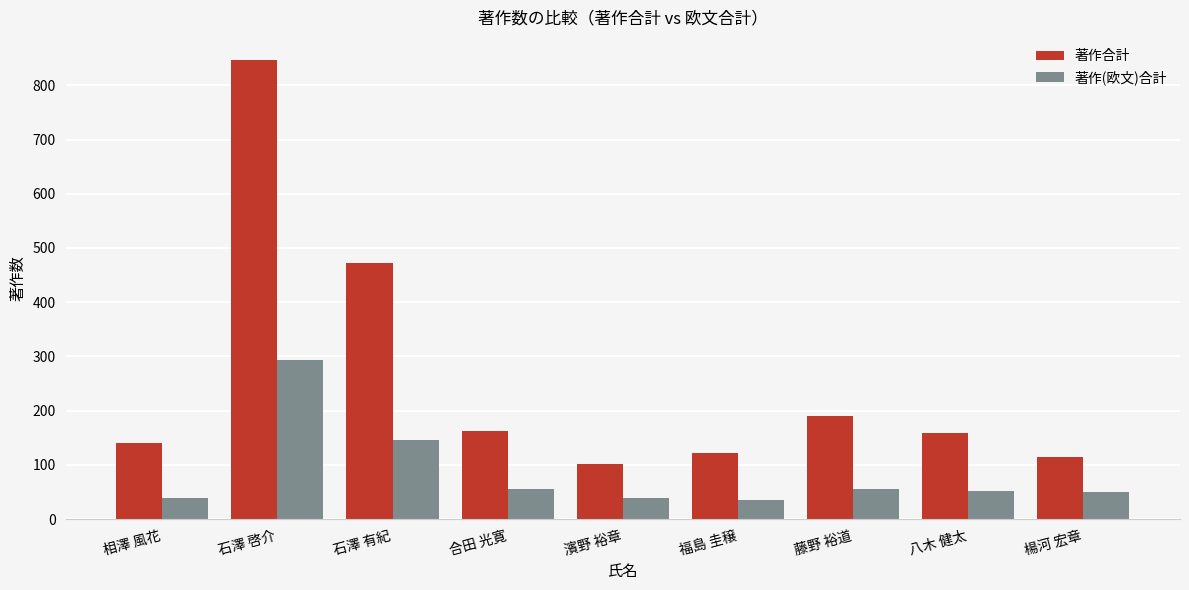

How many groups of bars are there?

9